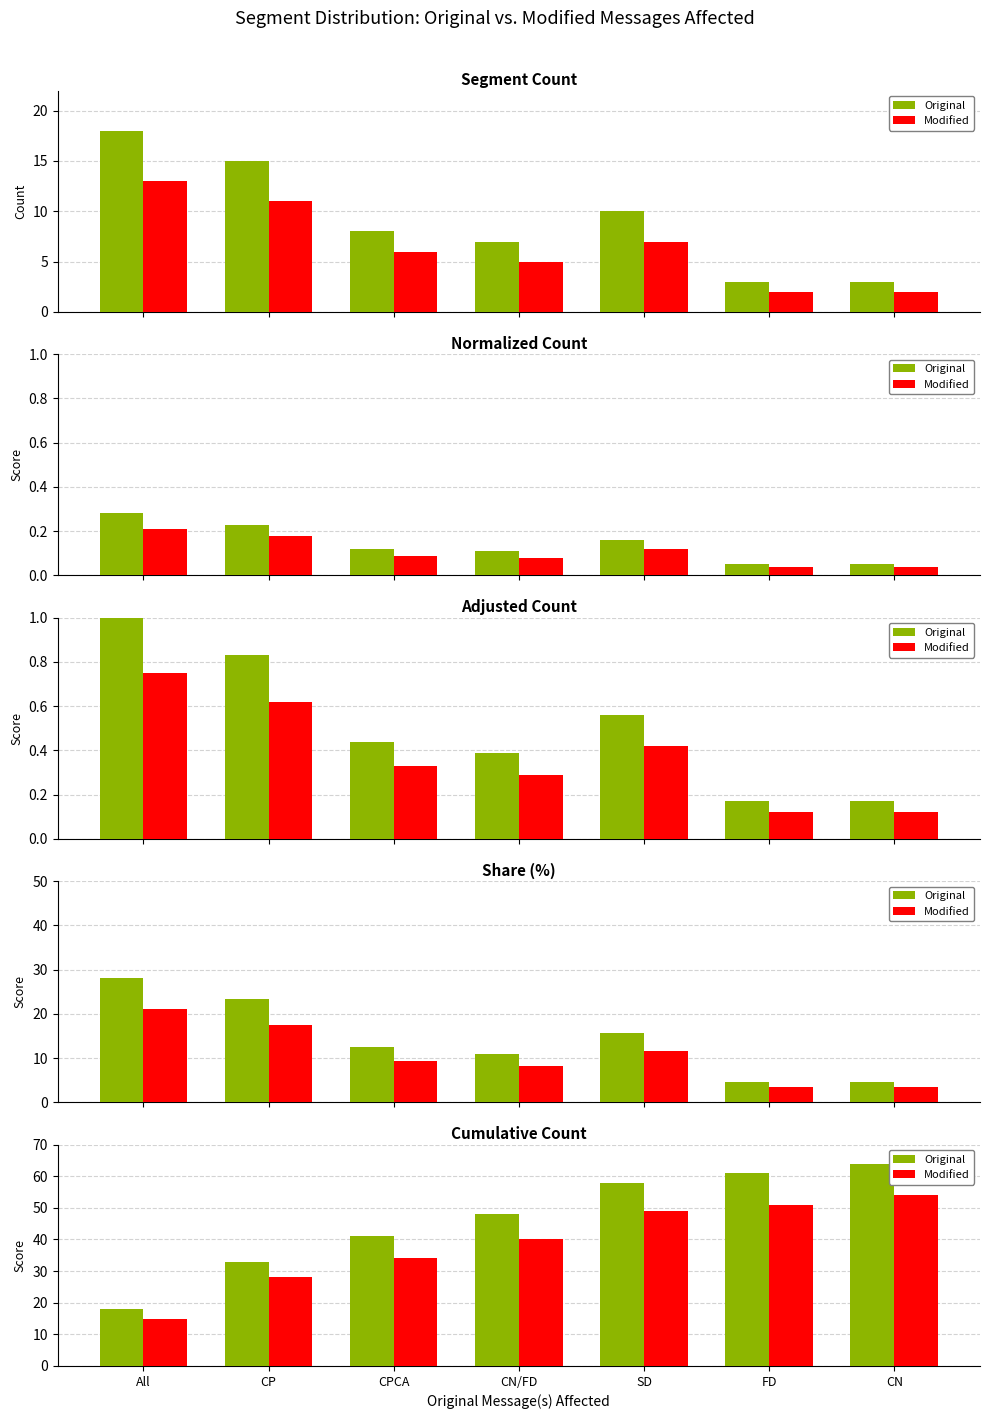

At which category does the chart reach its minimum across all series?

All